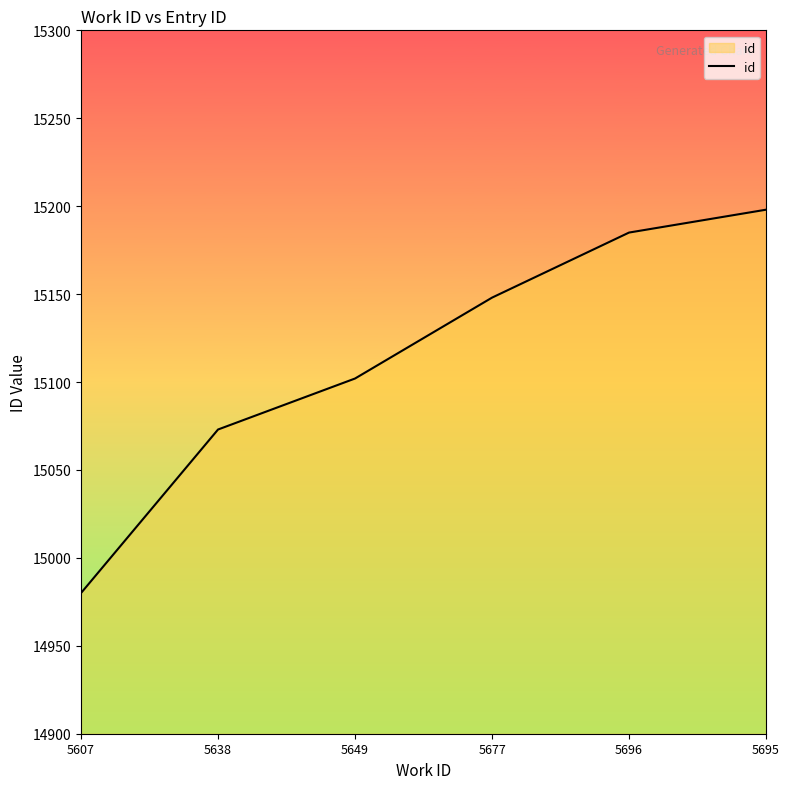

What value does the data have at 5638?

15073